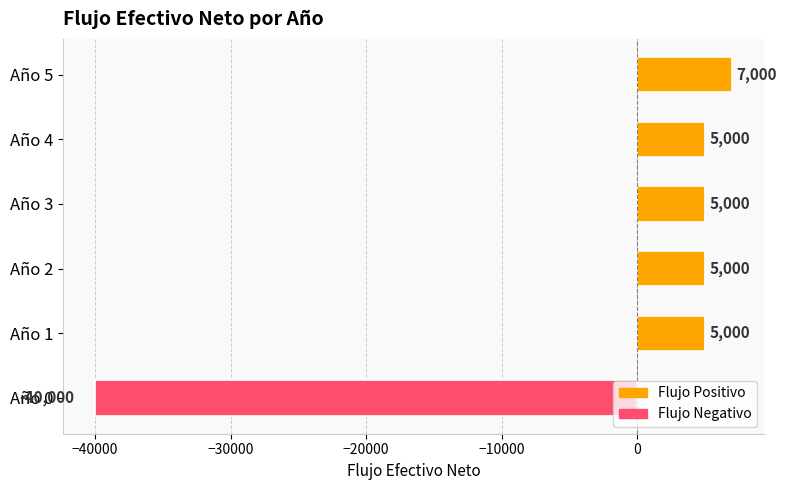

At which label is the value closest to -16500?

Año 1